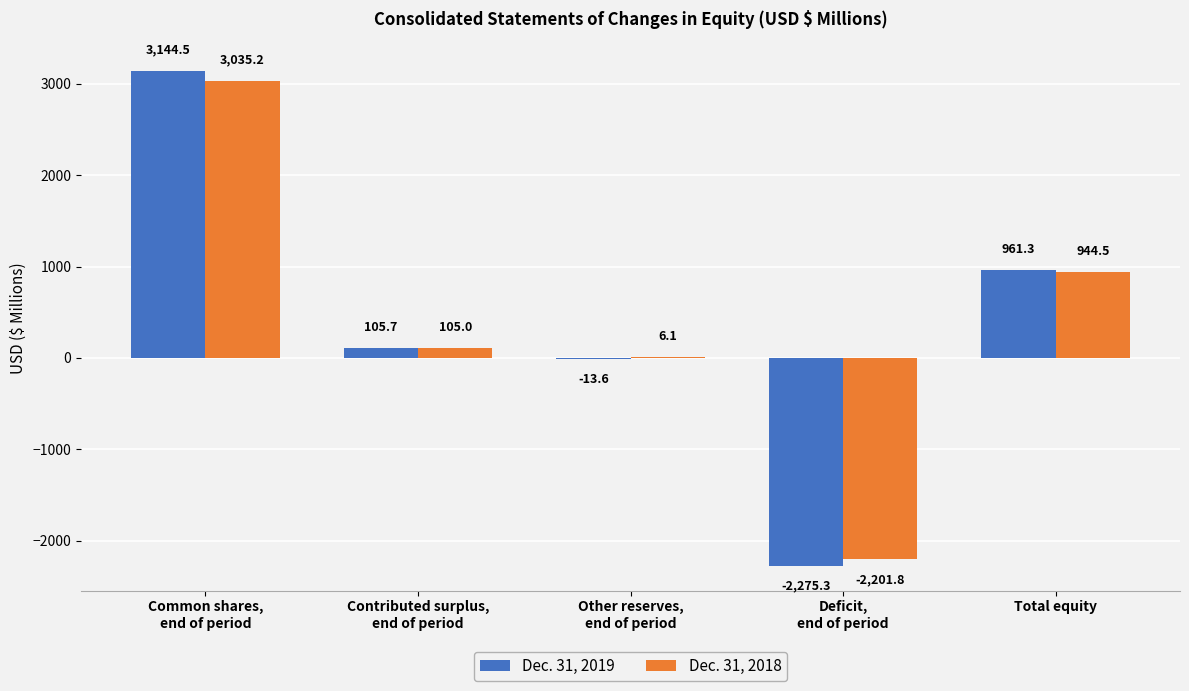

What is the sum of all Dec. 31, 2019 values?

1922.6